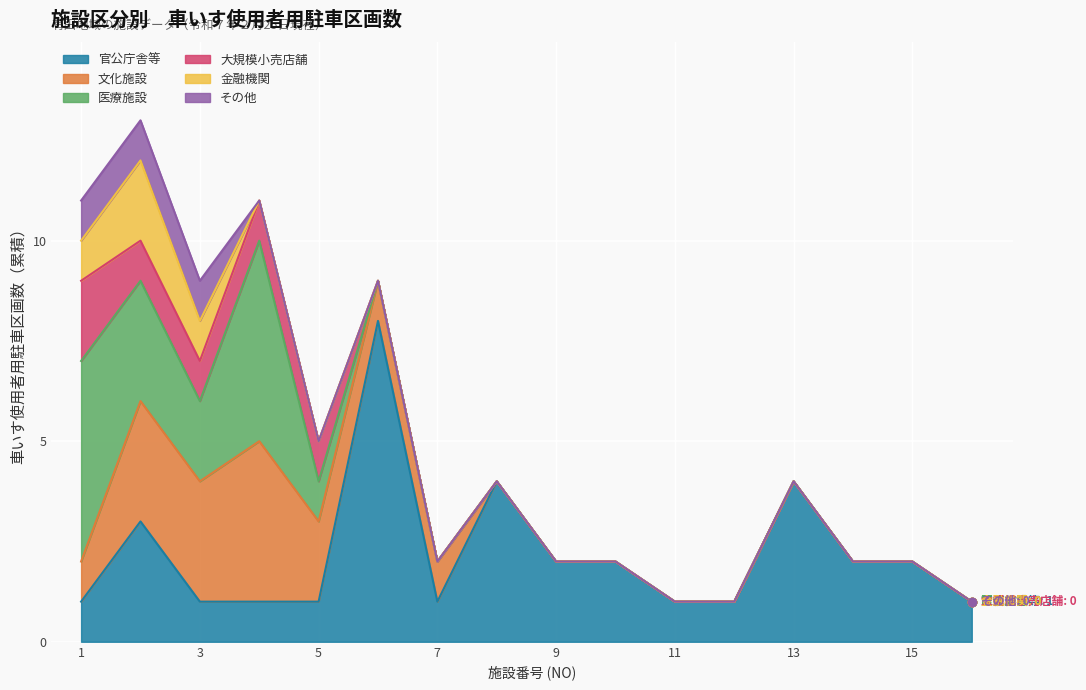

The value of 大規模小売店舗 at 12 is 0. True or false?

True